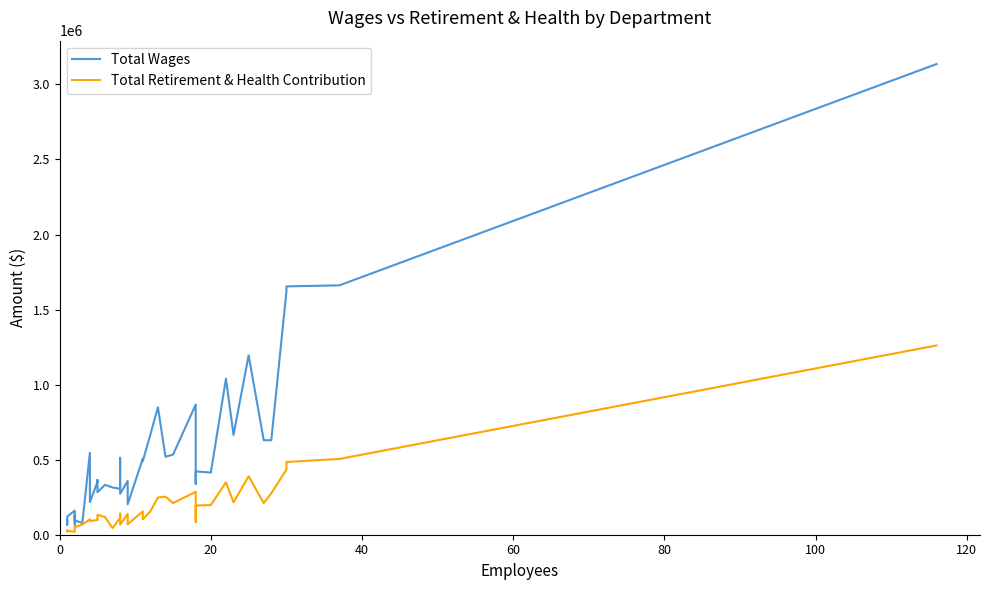

True or false: Total Wages and Total Retirement & Health Contribution cross at least once.

False